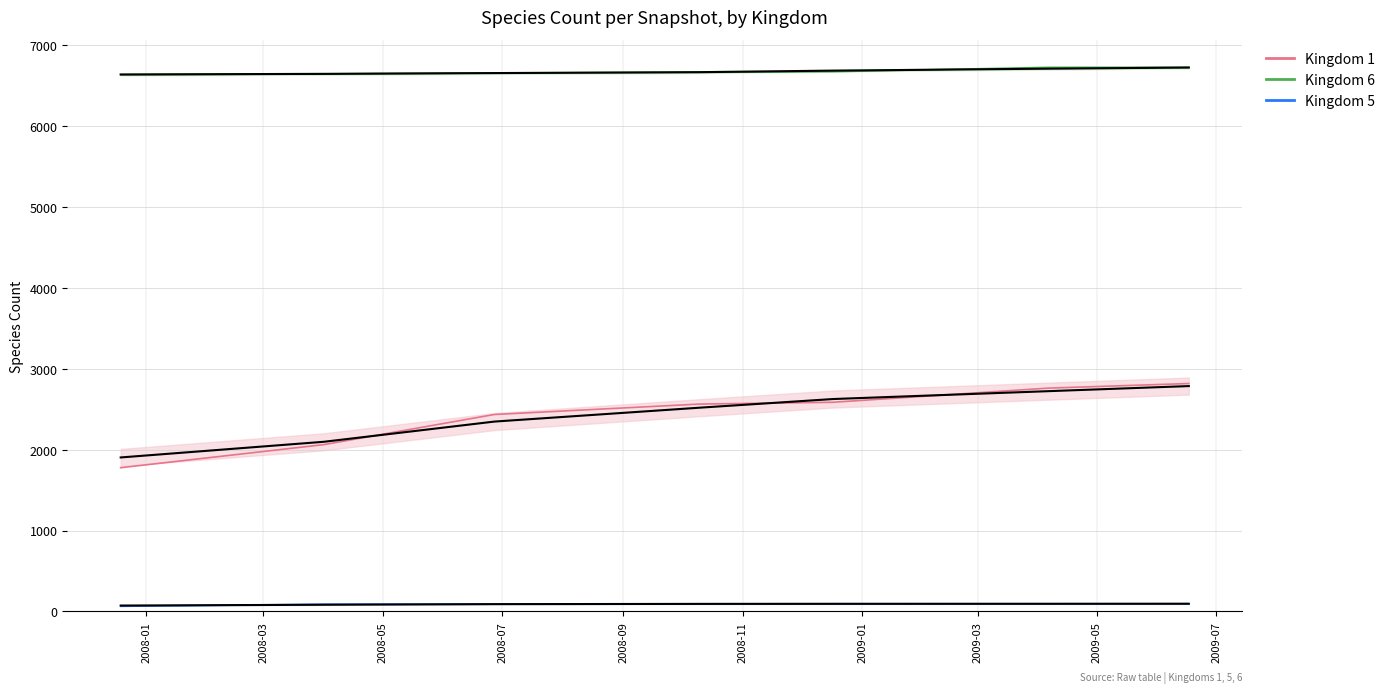

What is the label of the 5th point from the left?

2008-09